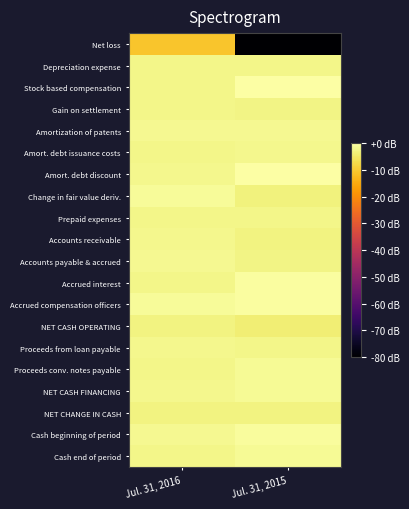

Count the number of categories in the chart.

2